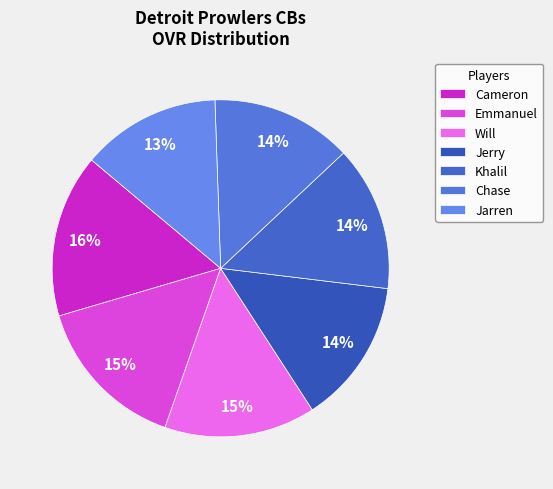

To the nearest percent, what portion does Will represent?

15%